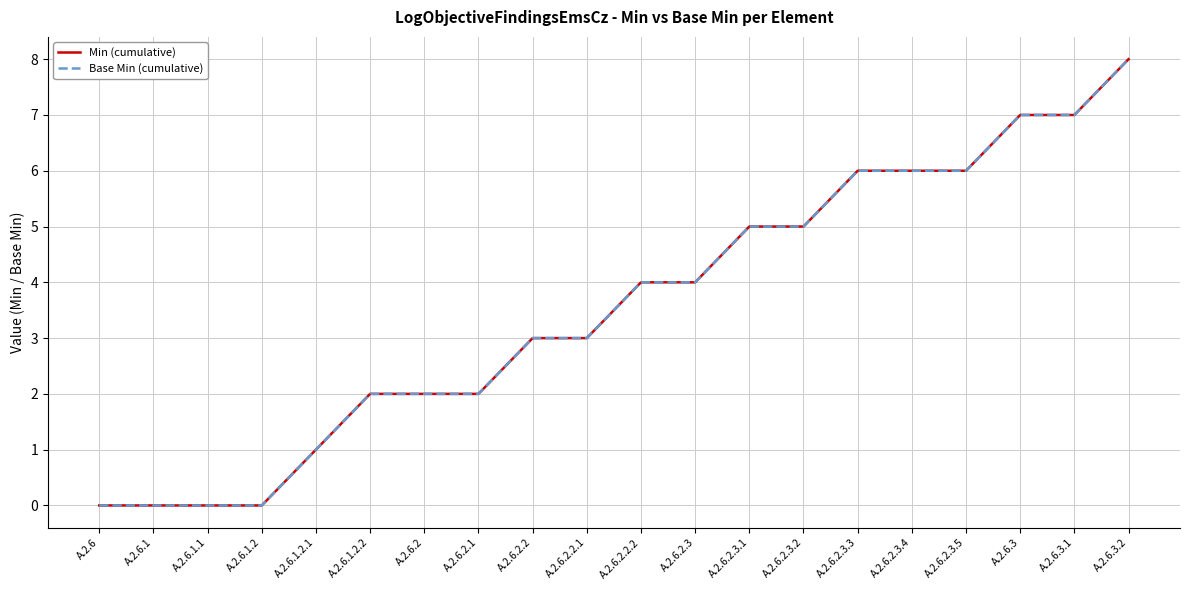

The value of Min (cumulative) at A.2.6.2.3.1 is 2. True or false?

False